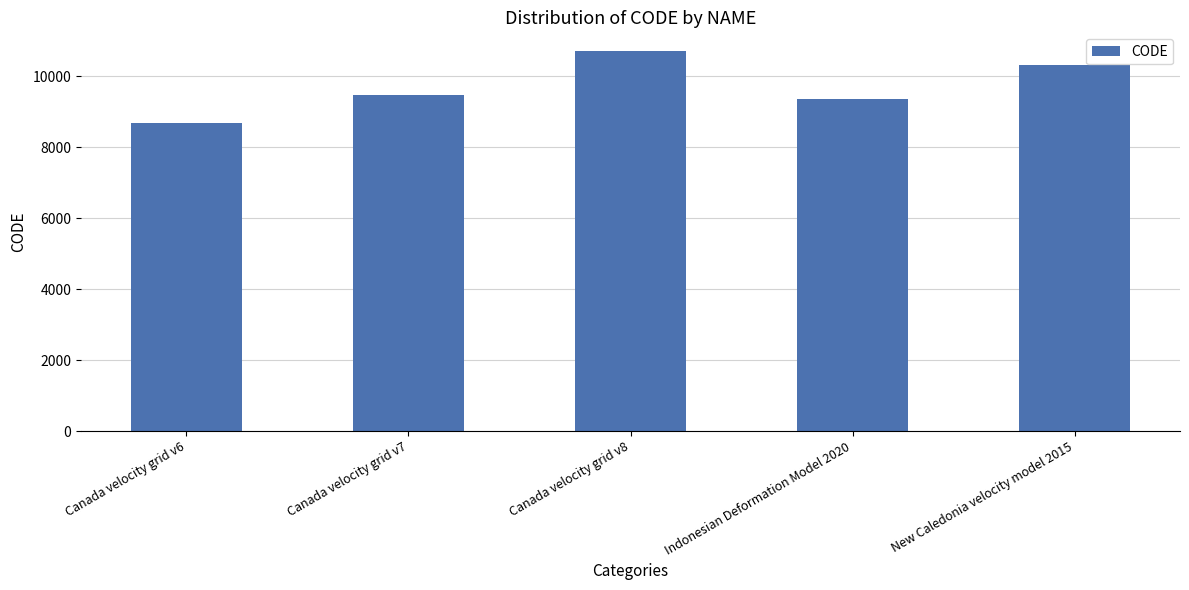

What is the value of the 5th bar from the left?

10323